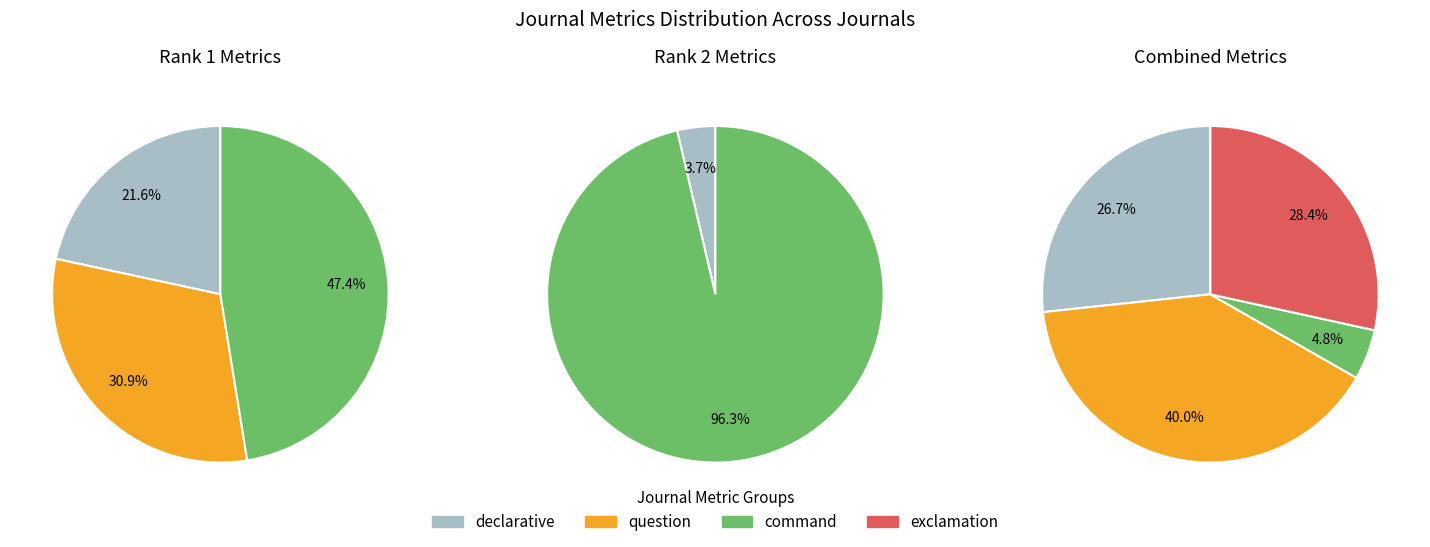

Which slice represents more than half of the pie?

2